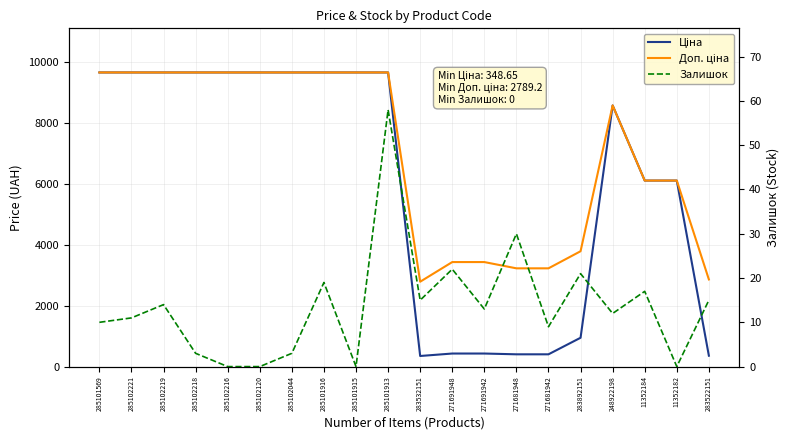

At which category is the sum across all series the highest?

285101913